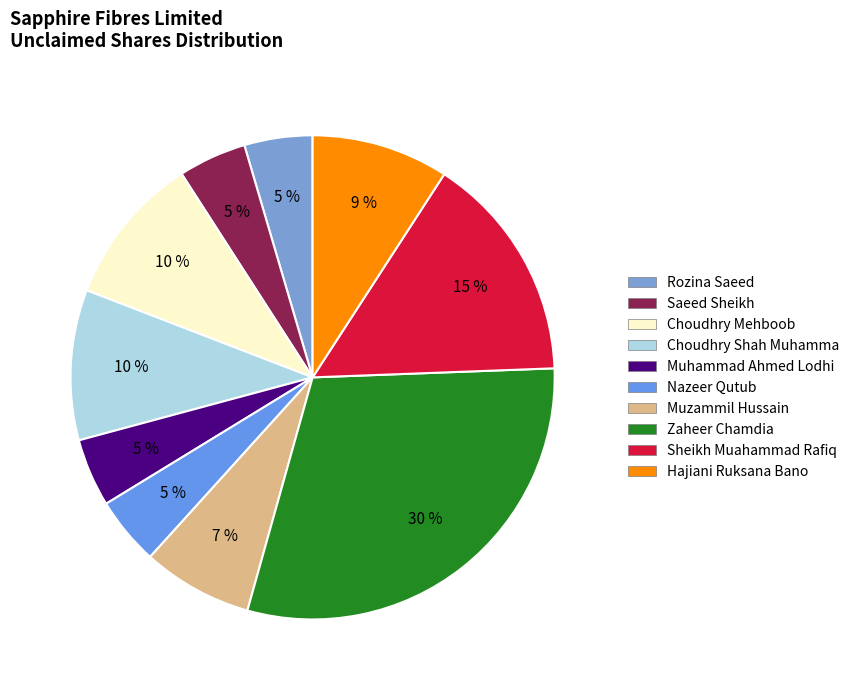

Which category has the biggest portion of the pie?

Zaheer Chamdia